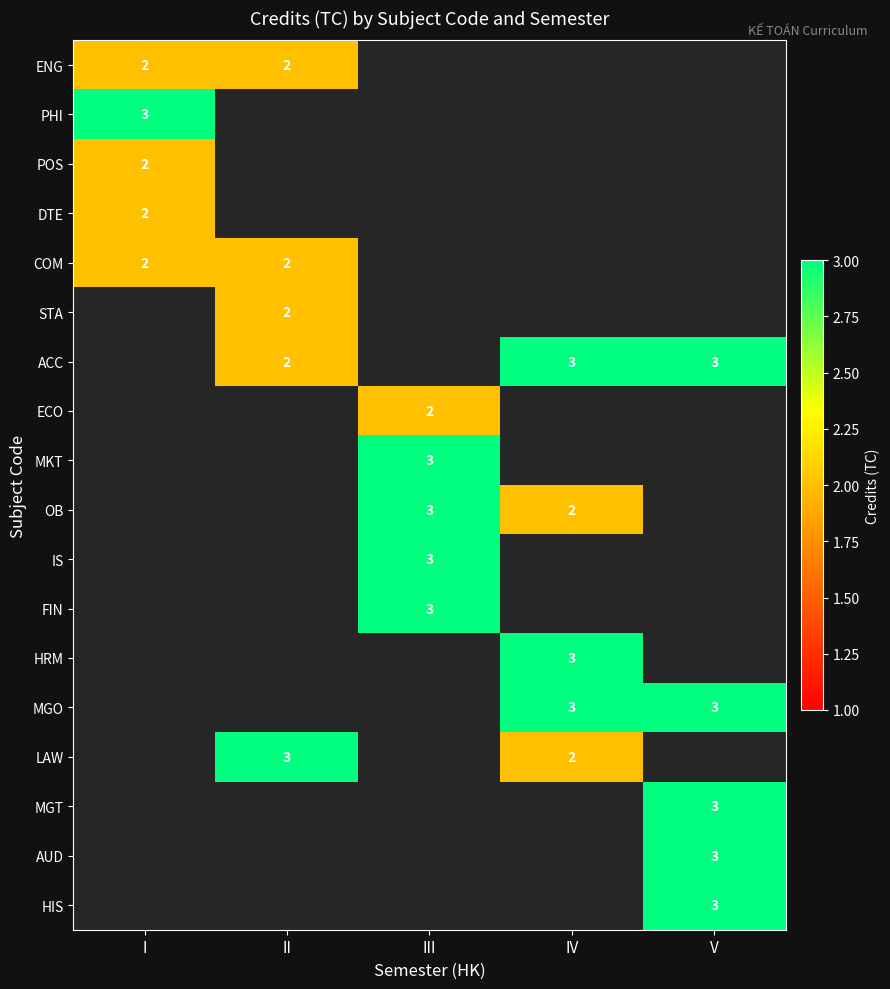

True or false: HIS has a value of 5 at V.

False